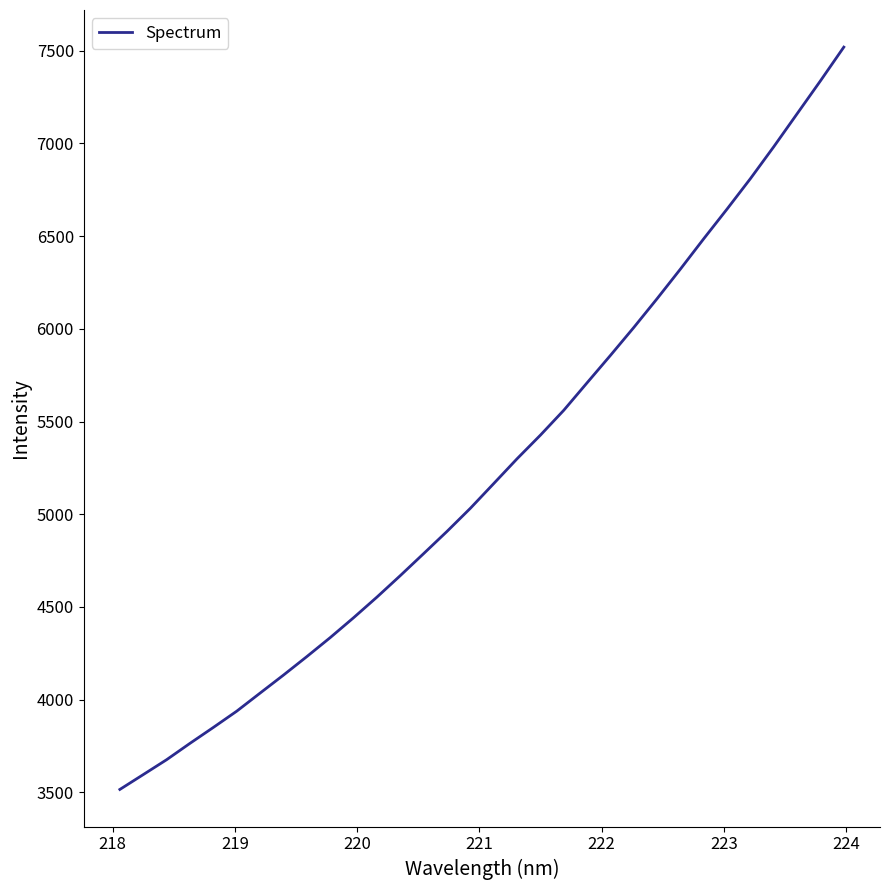

What is the smallest value displayed?

3515.6